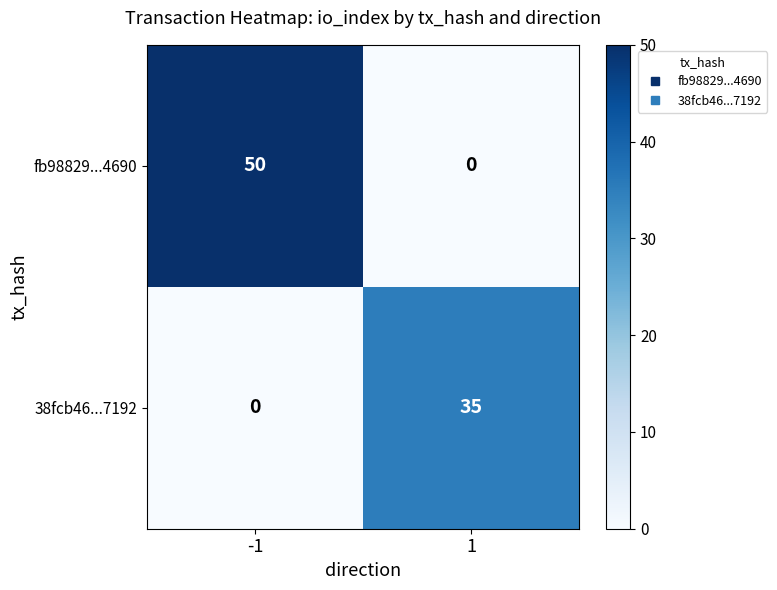

At which category is the sum across all series the highest?

-1